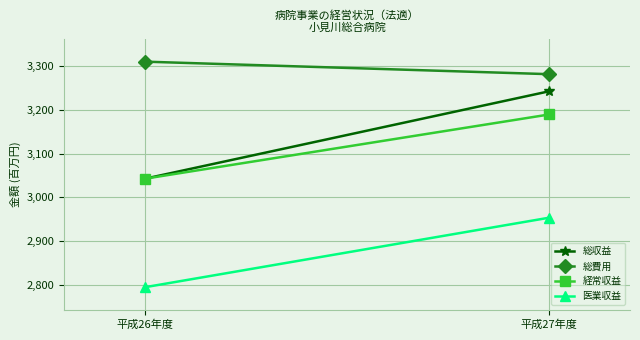

What is the value of the 総収益 point at the 2nd from the left?

3242584